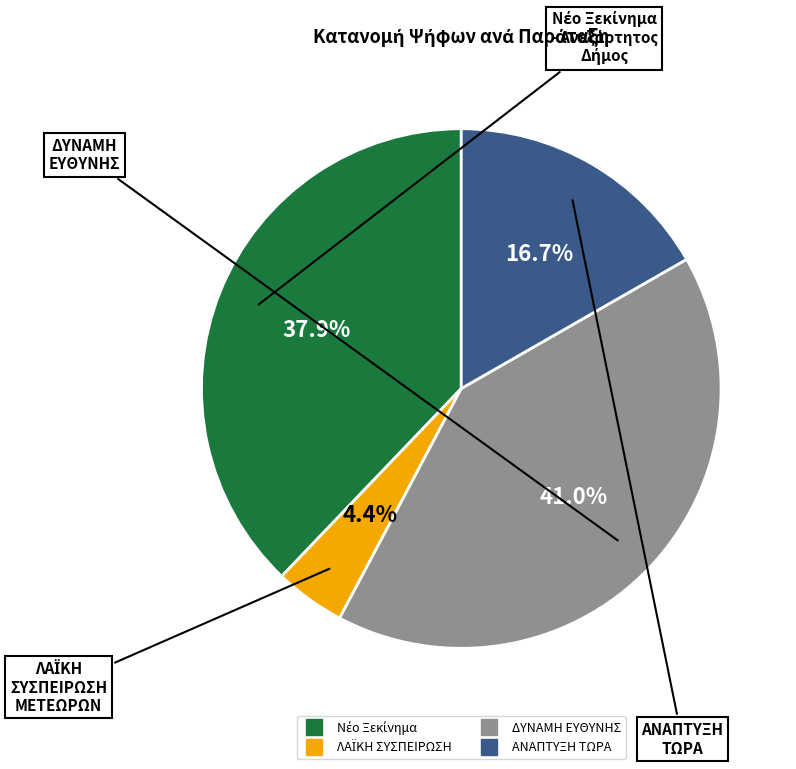

Is there a majority slice in this chart?

No